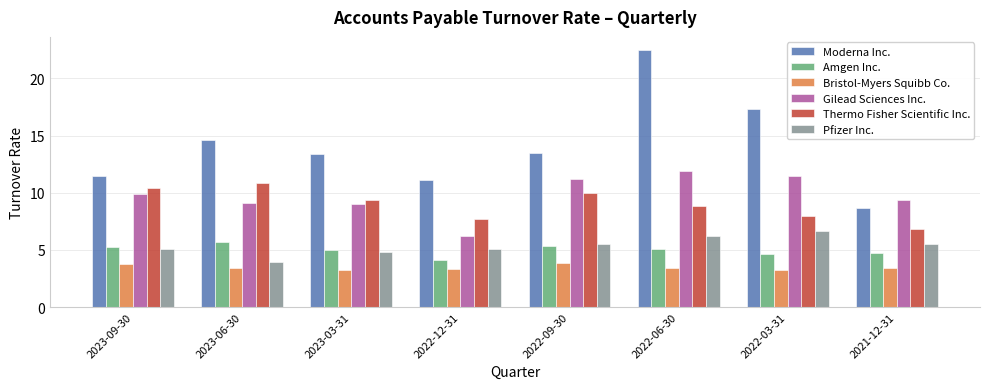

List the series in order of their peak value, lowest first.

Bristol-Myers Squibb Co., Amgen Inc., Pfizer Inc., Thermo Fisher Scientific Inc., Gilead Sciences Inc., Moderna Inc.